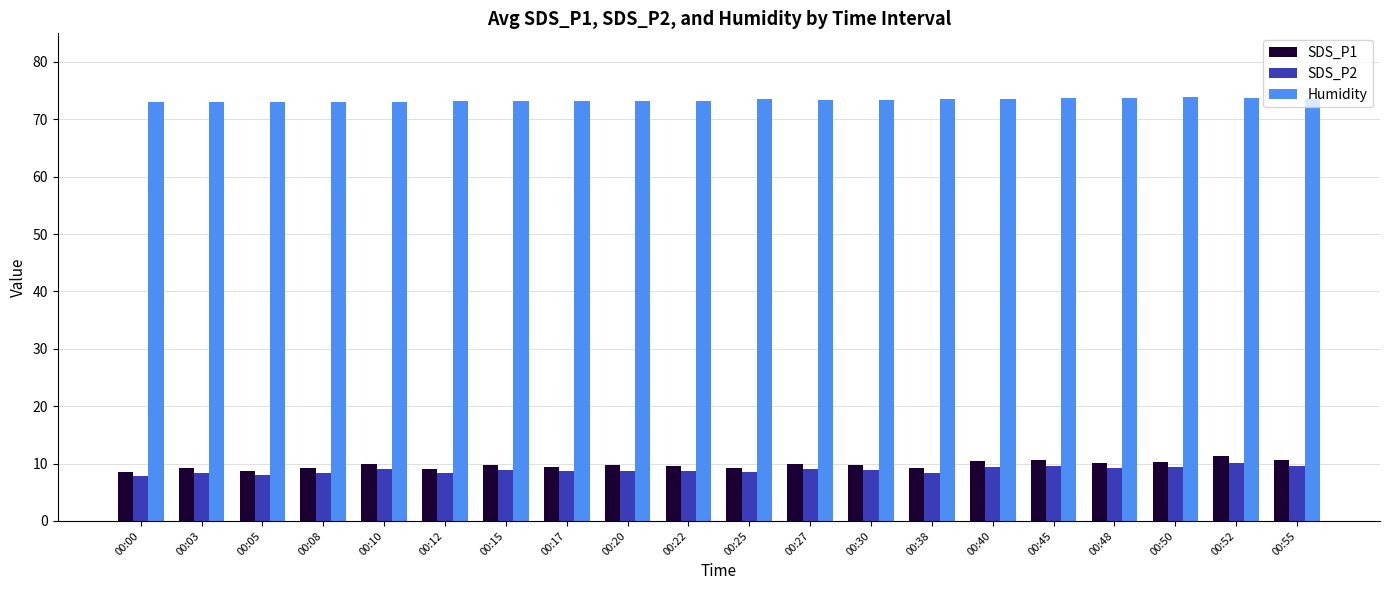

Rank the series by their maximum value, from highest to lowest.

Humidity, SDS_P1, SDS_P2